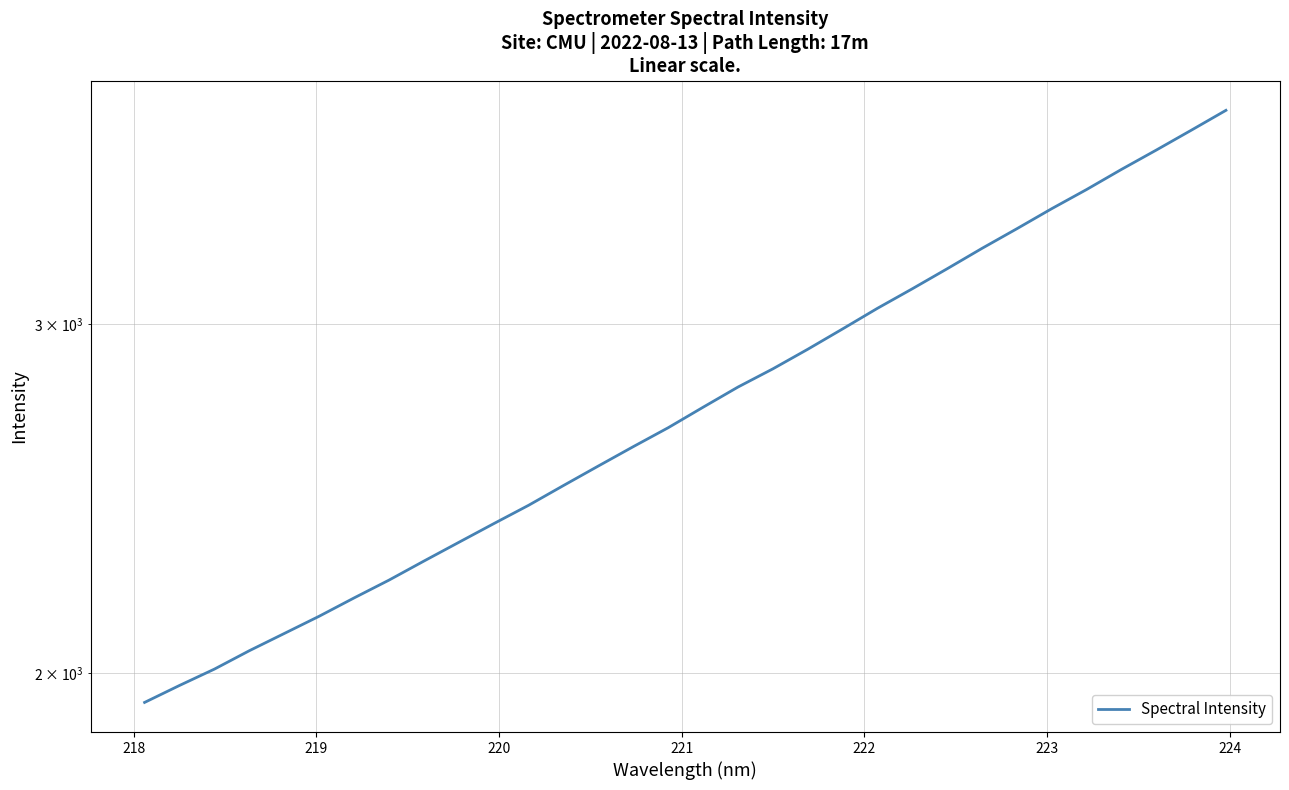

What is the difference between the maximum and minimum values?

1913.4